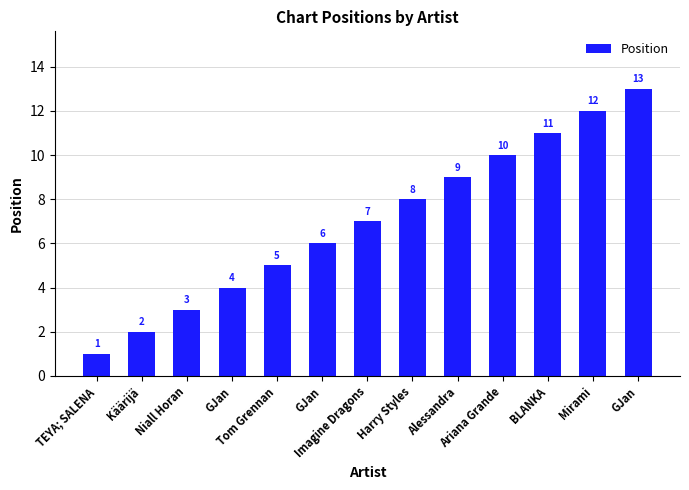

How many values are below 7?

6